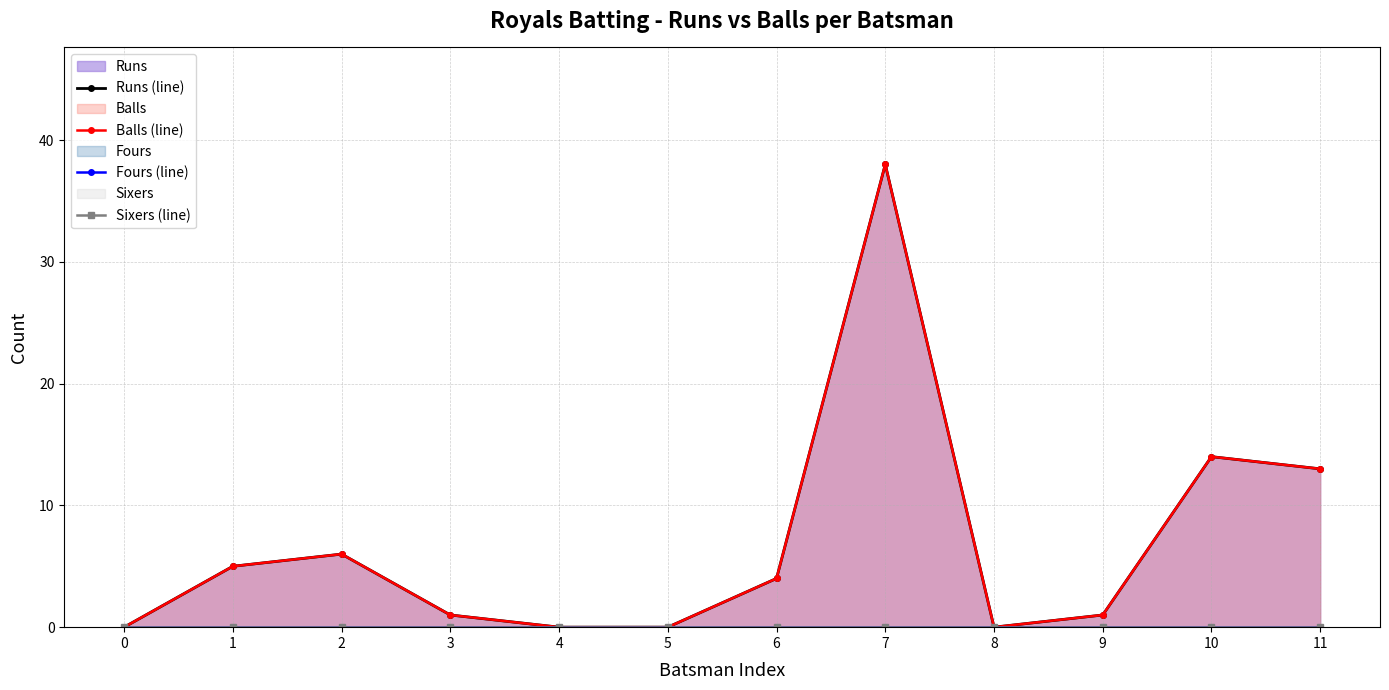

Which series has the widest spread of values?

Runs (line)